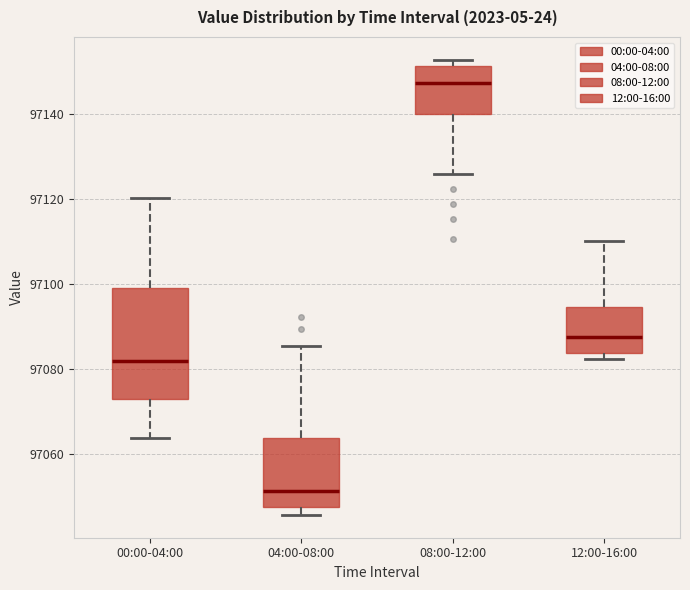

Comparing the boxes themselves (not the whiskers), which one is the tallest?

00:00-04:00